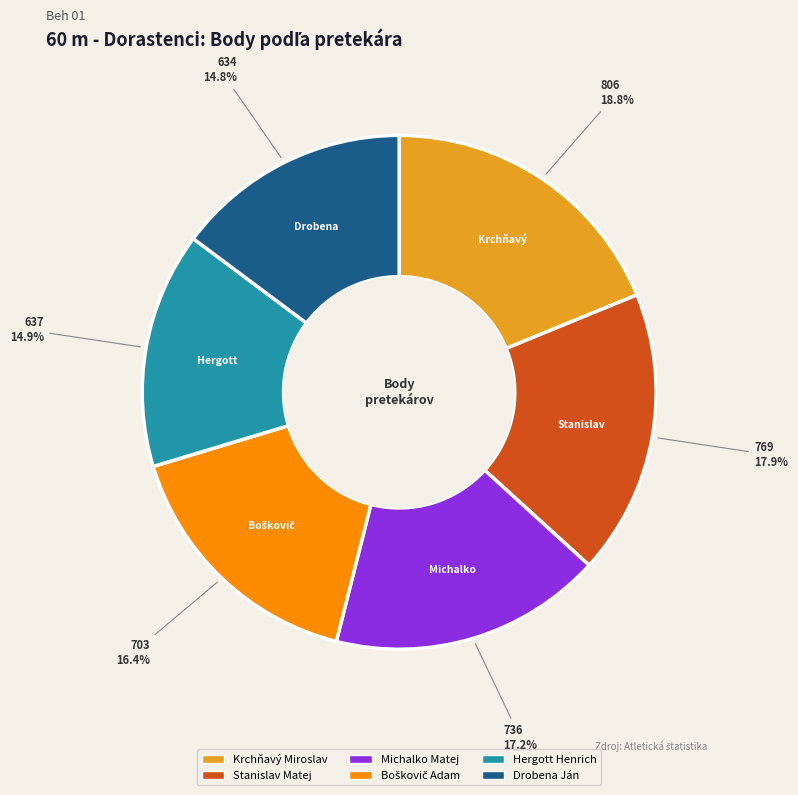

To the nearest percent, what is the average slice percentage?

17%